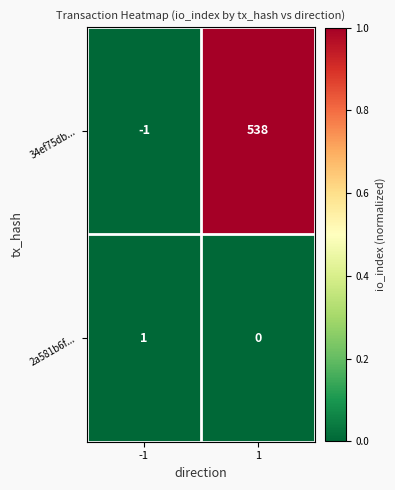

Which series has the widest spread of values?

34ef75db...